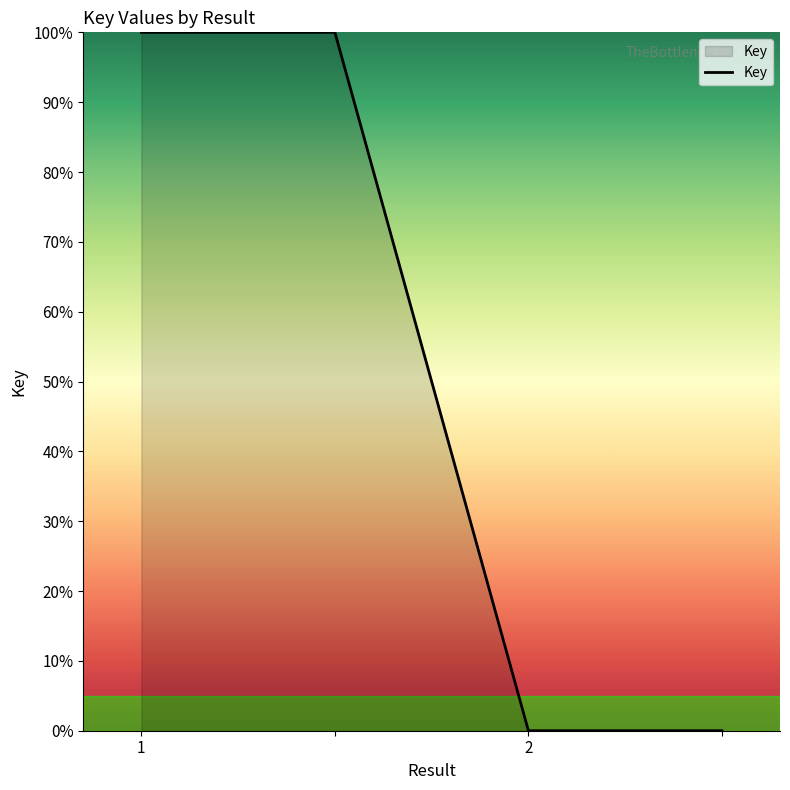

True or false: there are more than 2 points higher than both neighbors.

False